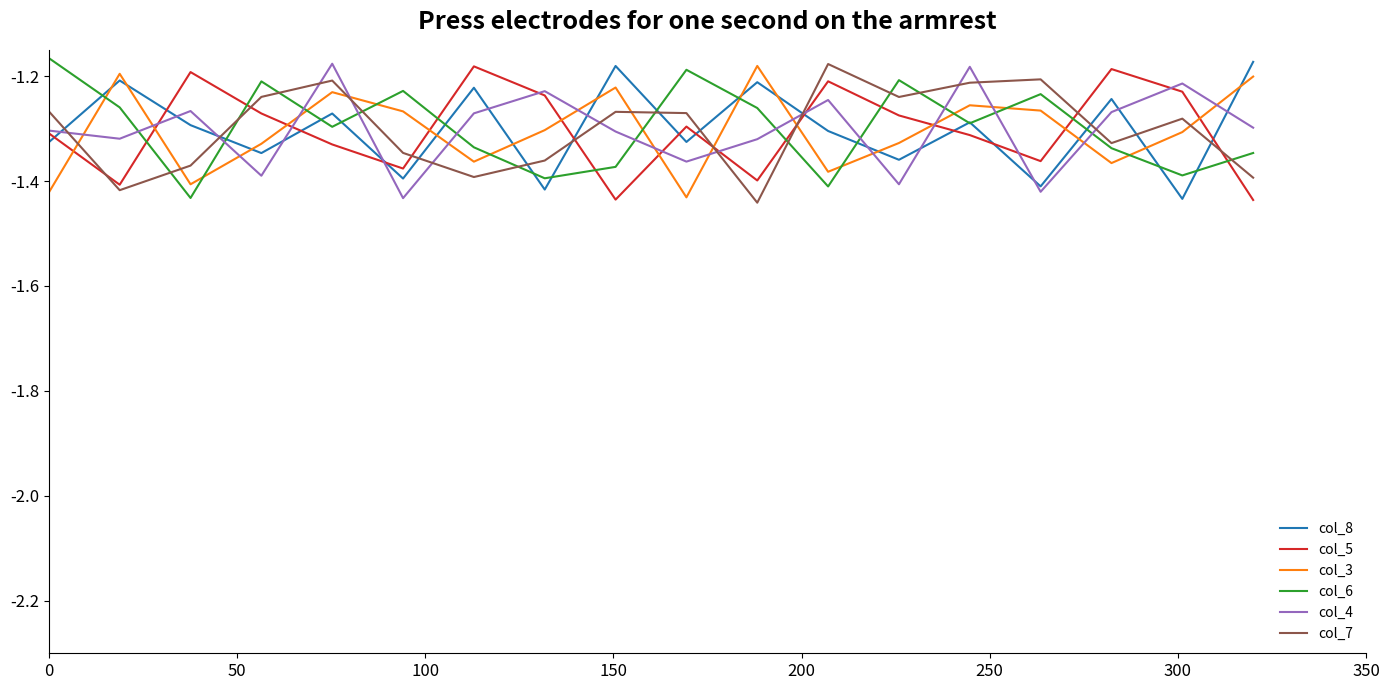

Which series ends up on top after the final intersection of col_5 and col_8?

col_8